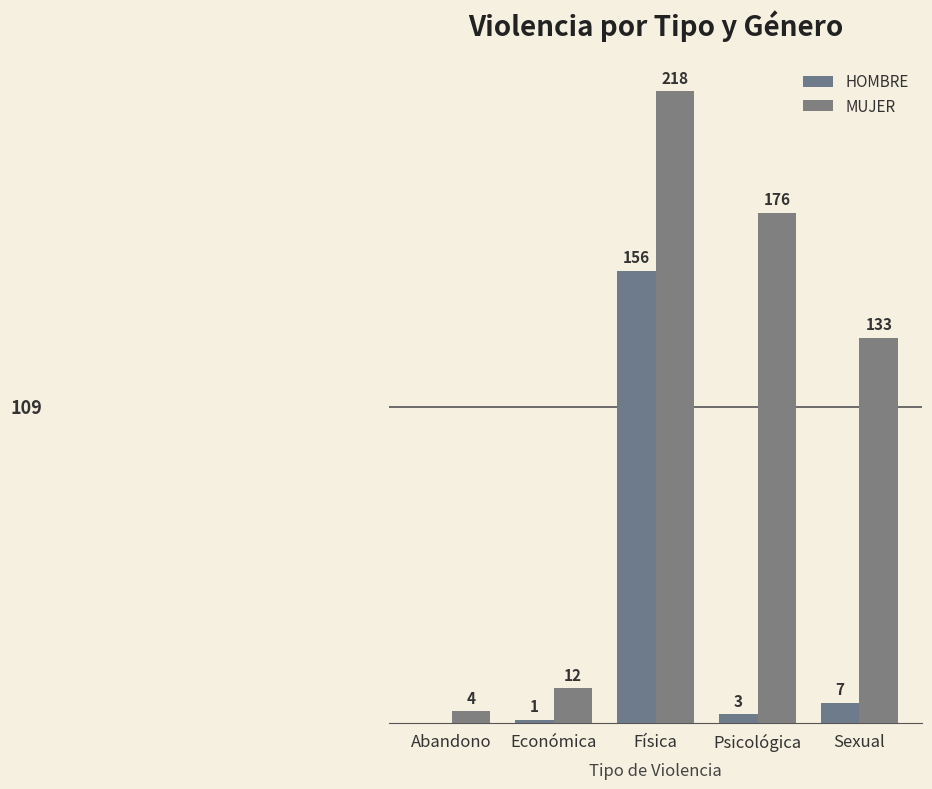

What is the sum of all MUJER values?

543